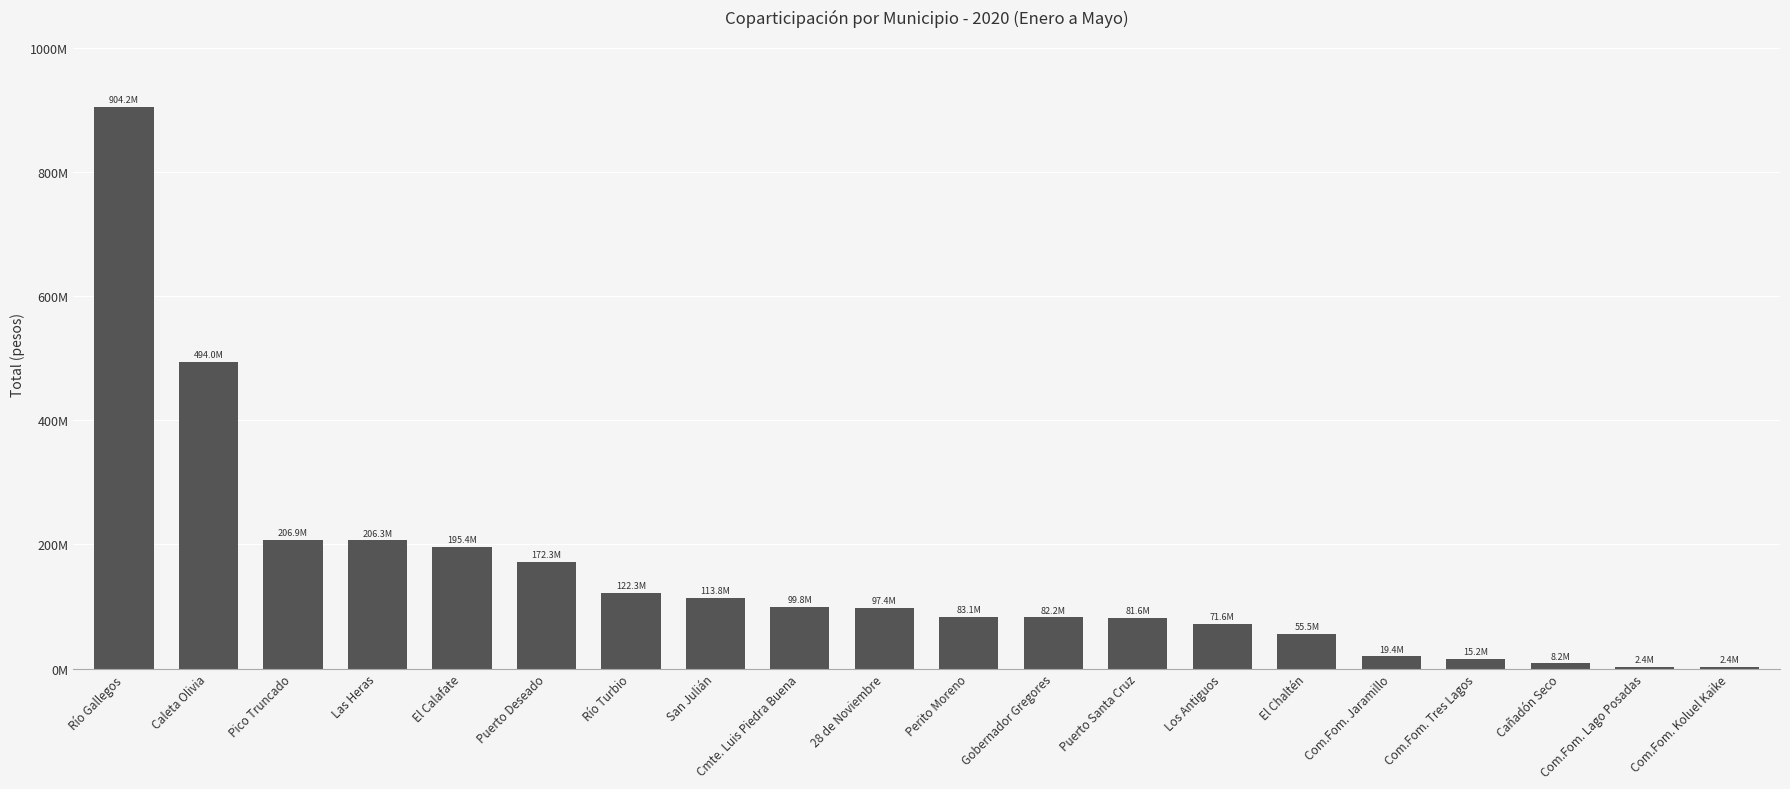

Are the bars horizontal?

No